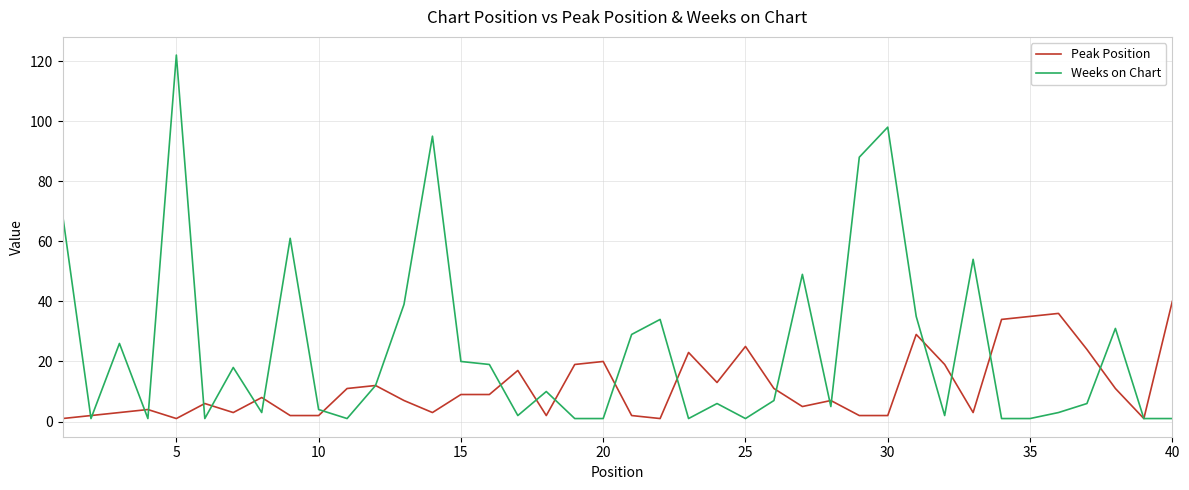

List the series in order of their overall mean, lowest first.

Peak Position, Weeks on Chart